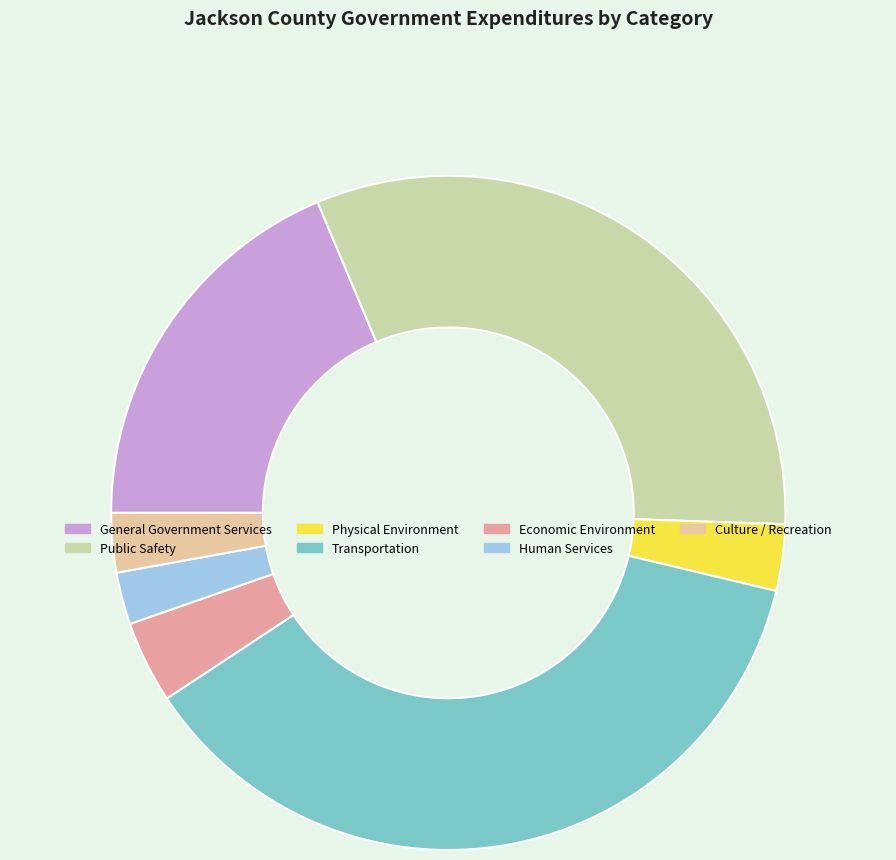

Count the number of slices in the pie.

7